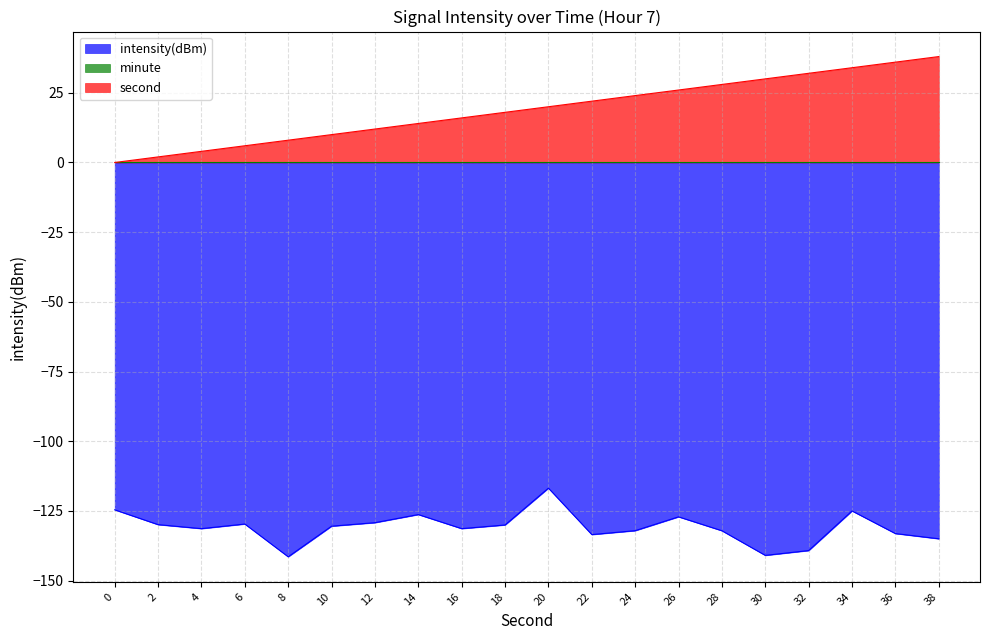

Is the value of intensity(dBm) at 38 greater than the value of second at 20?

No